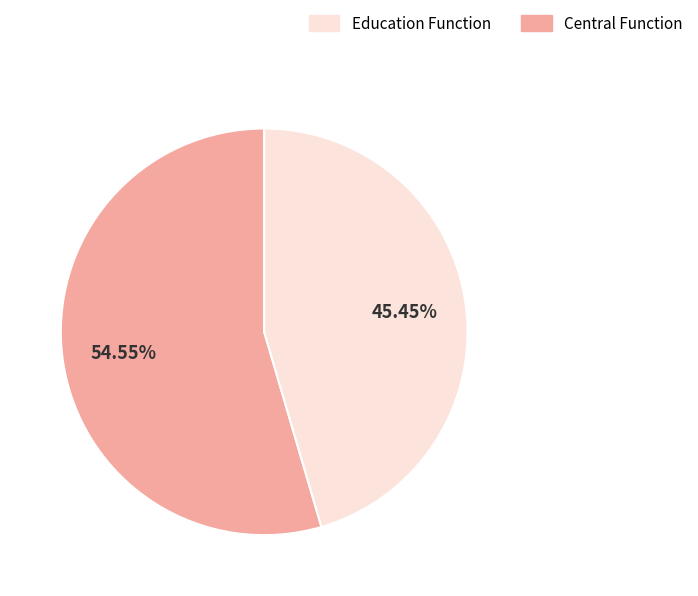

Is there any slice that represents more than half of the pie?

Yes